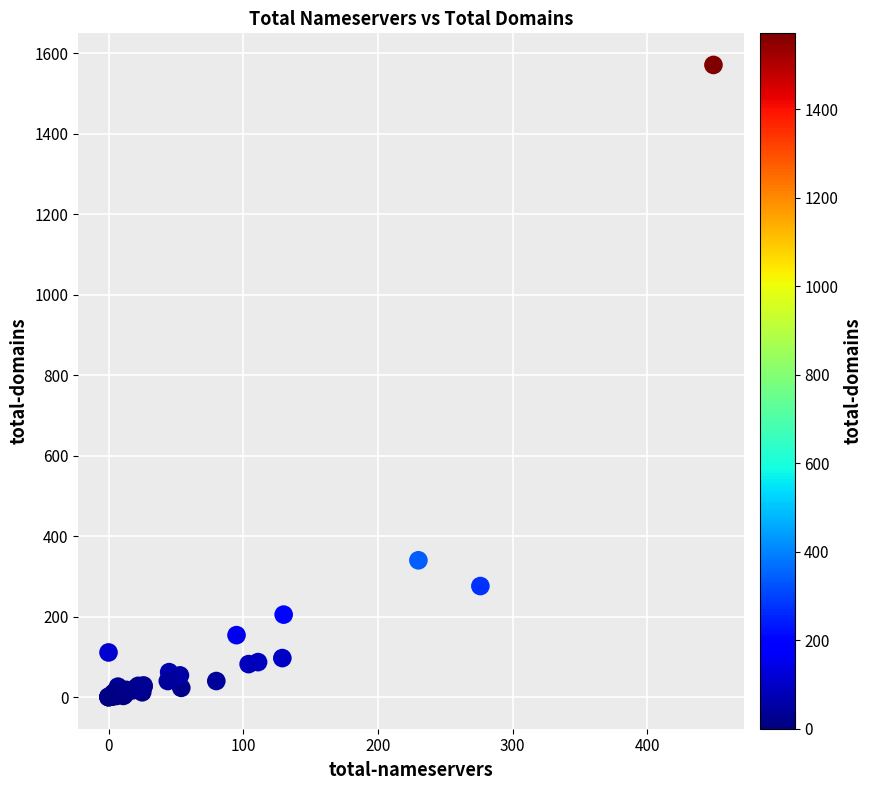

What Y value in the scatter plot is closest to 785?

340